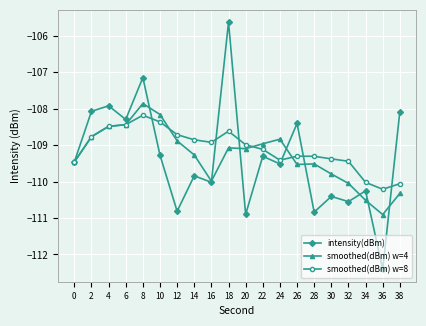

At which label does smoothed(dBm) w=8 reach its minimum?

36